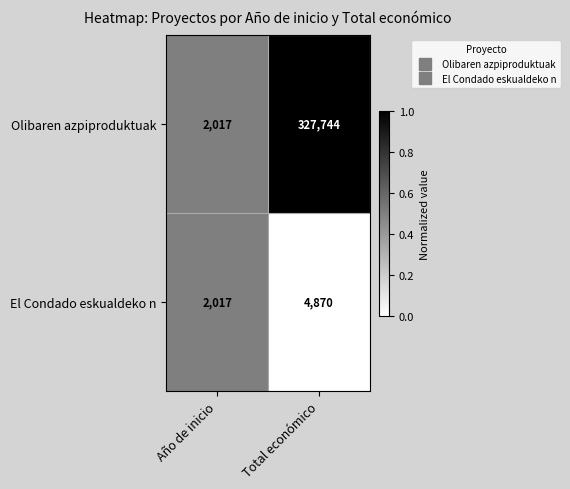

The Olibaren azpiproduktuak series shows 327744 at Total económico. True or false?

True